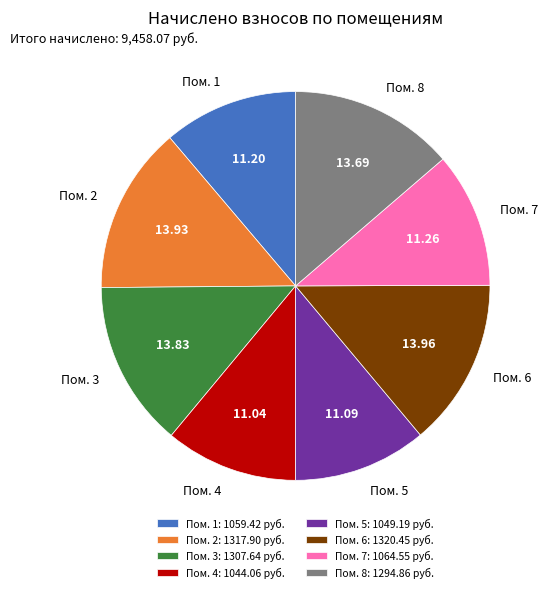

Count the number of slices in the pie.

8